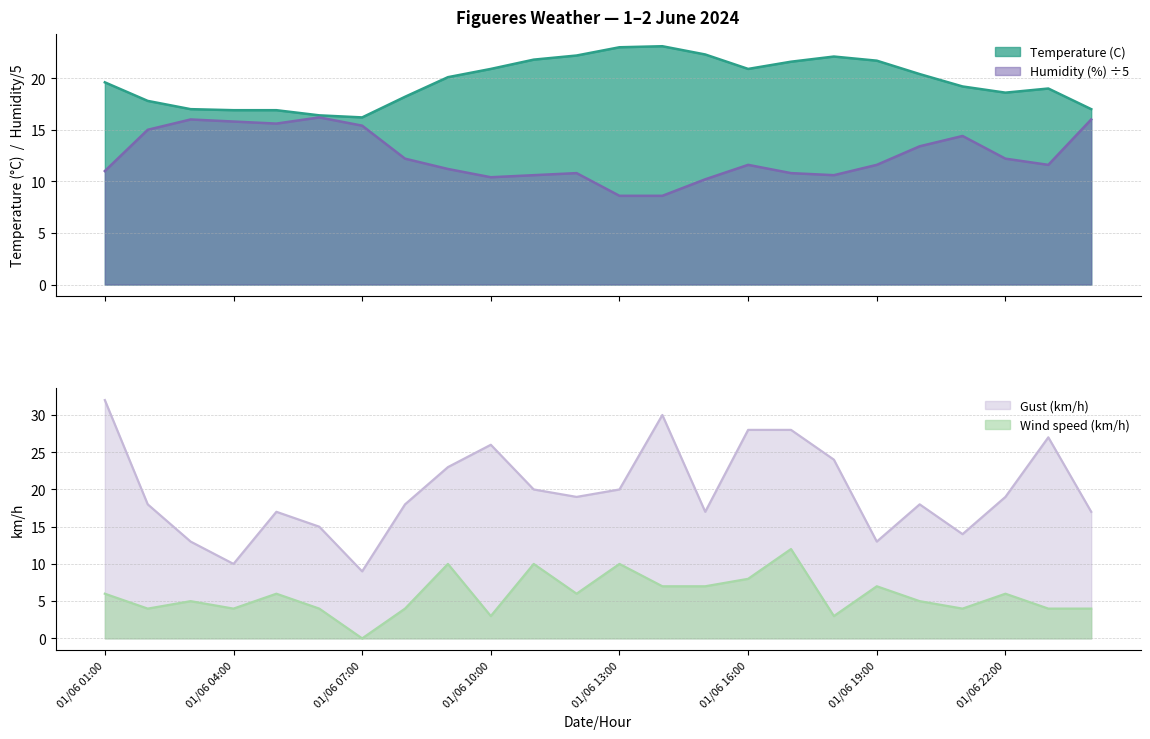

What is the total value across all series at 01/06 09:00?

64.3